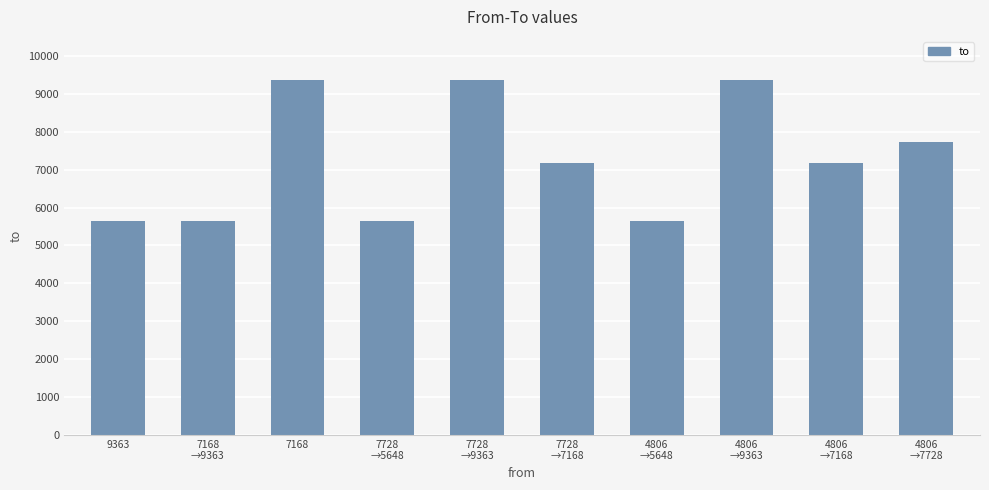

What is the sum of the values at 7168
→9363 and 4806
→9363?

15011